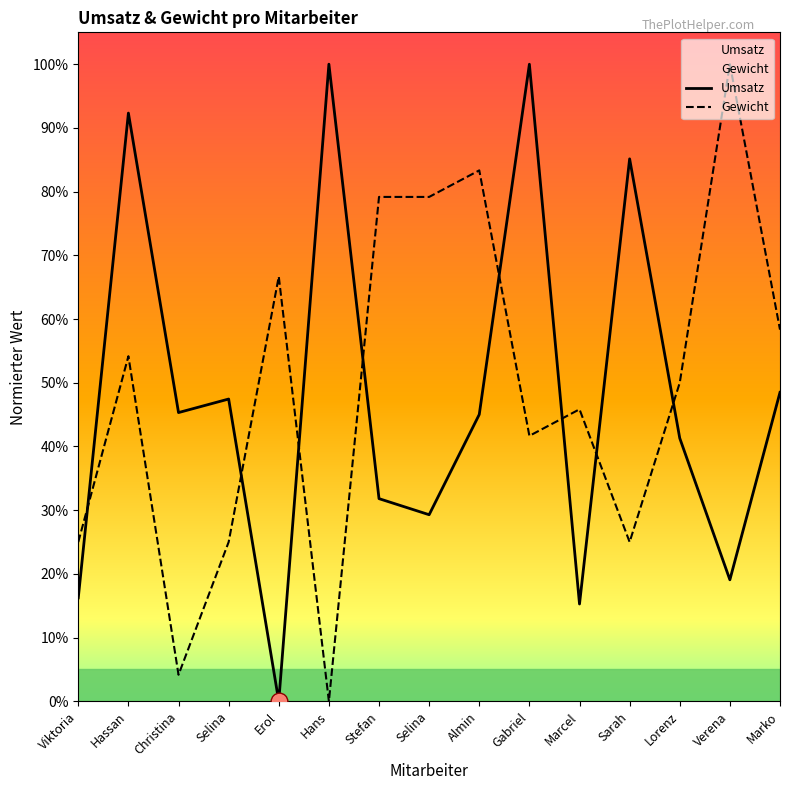

Which category has the highest value in the Umsatz series?

Hans